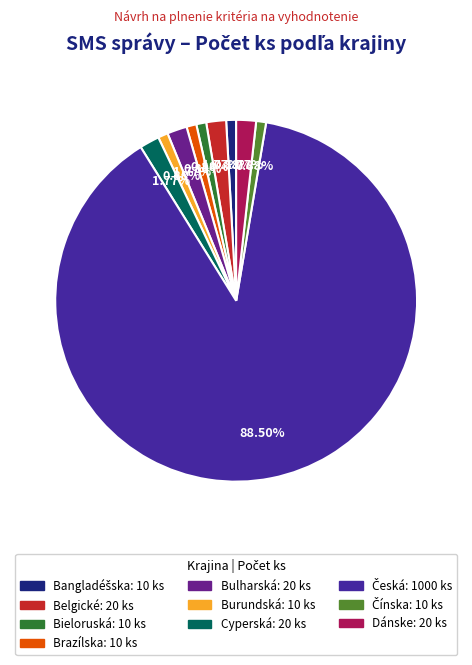

Is there any slice that represents more than half of the pie?

Yes